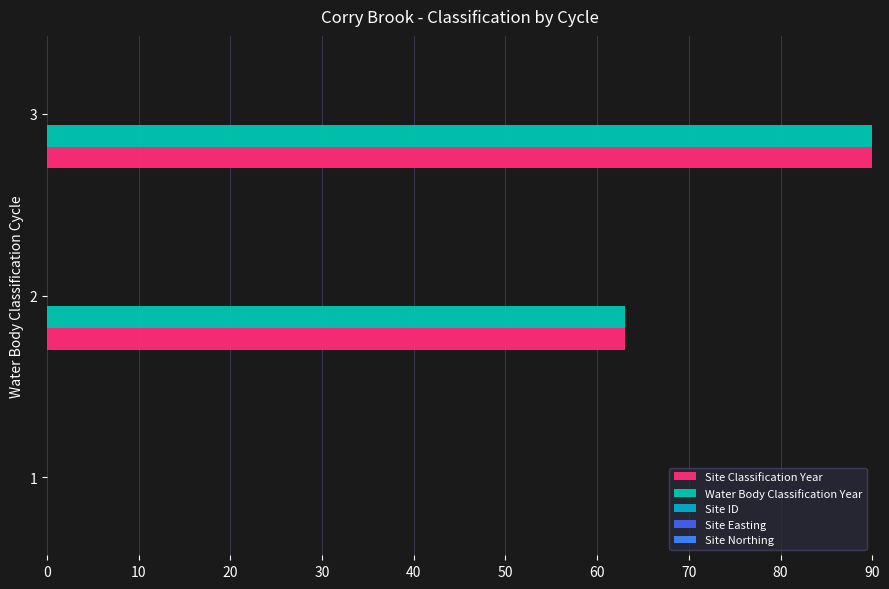

Count the number of data series in this chart.

2